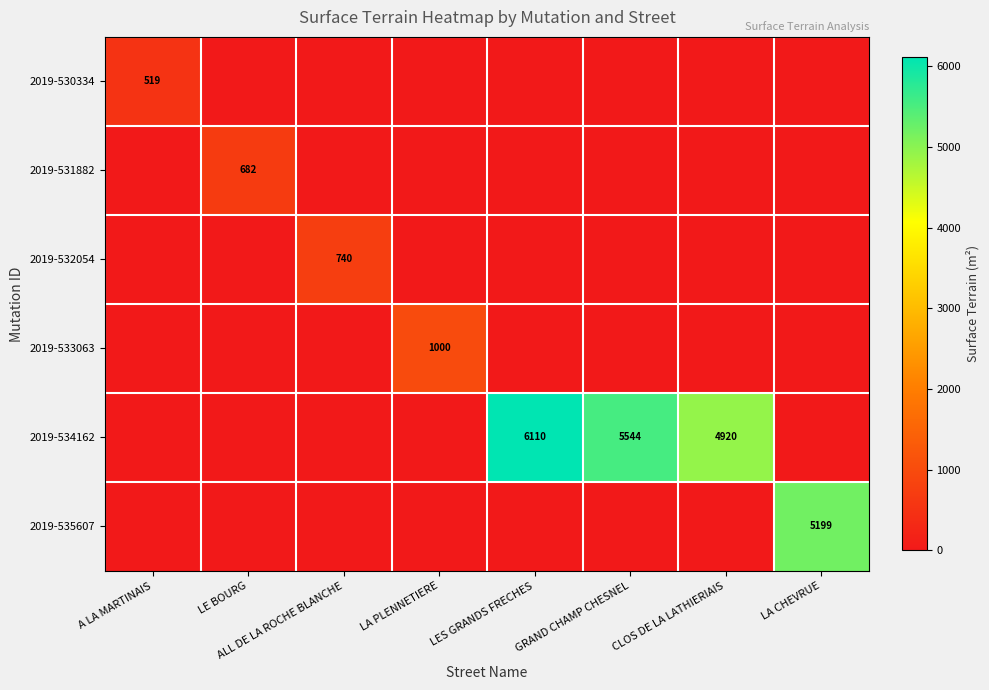

Which series has the largest total across all categories?

2019-534162